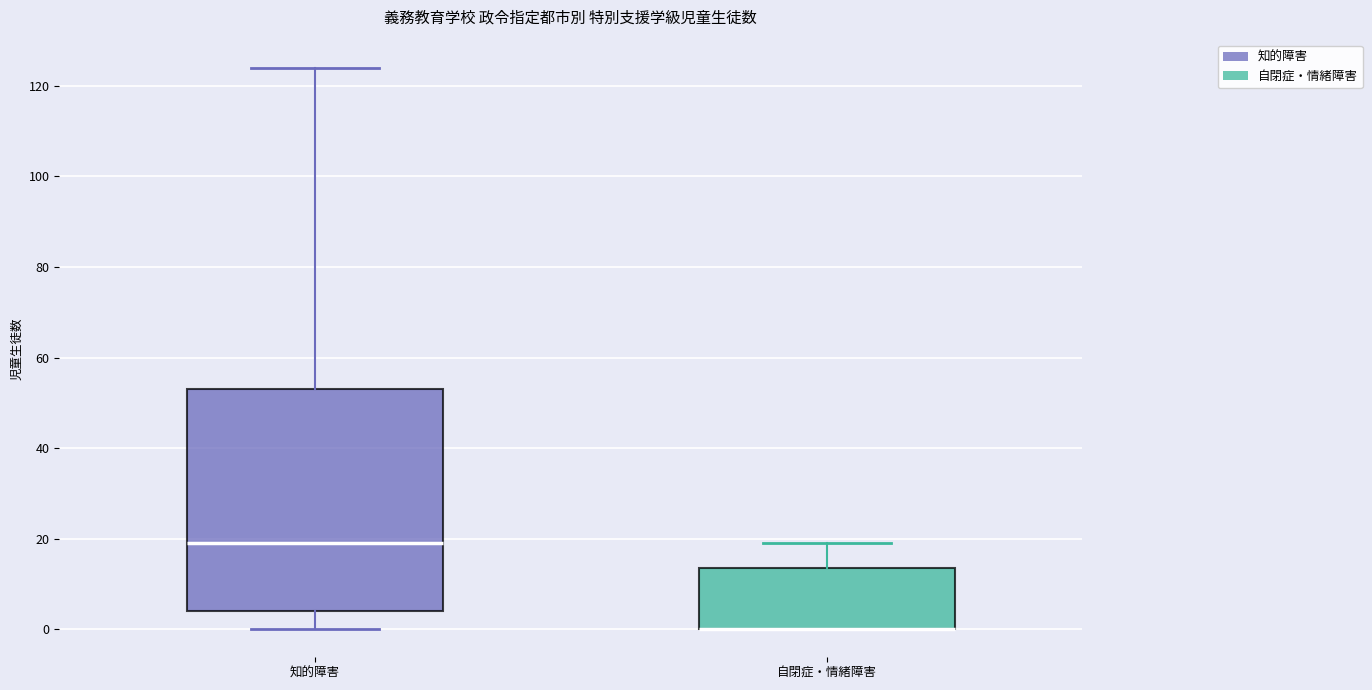

Where is the upper edge of the box for 自閉症・情緒障害 on the y-axis? The values are not printed on the chart, so give them approximately, as read against the axis.

14